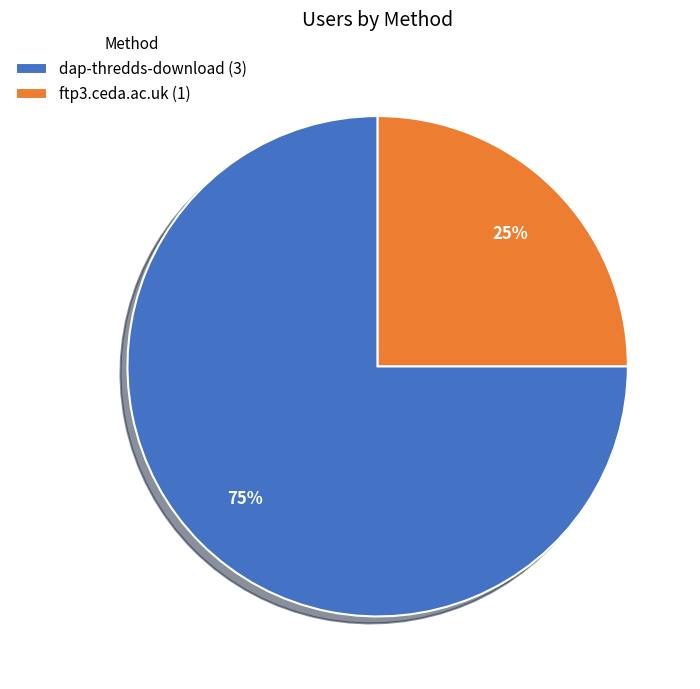

Rank the categories by value from highest to lowest.

dap-thredds-download, ftp3.ceda.ac.uk